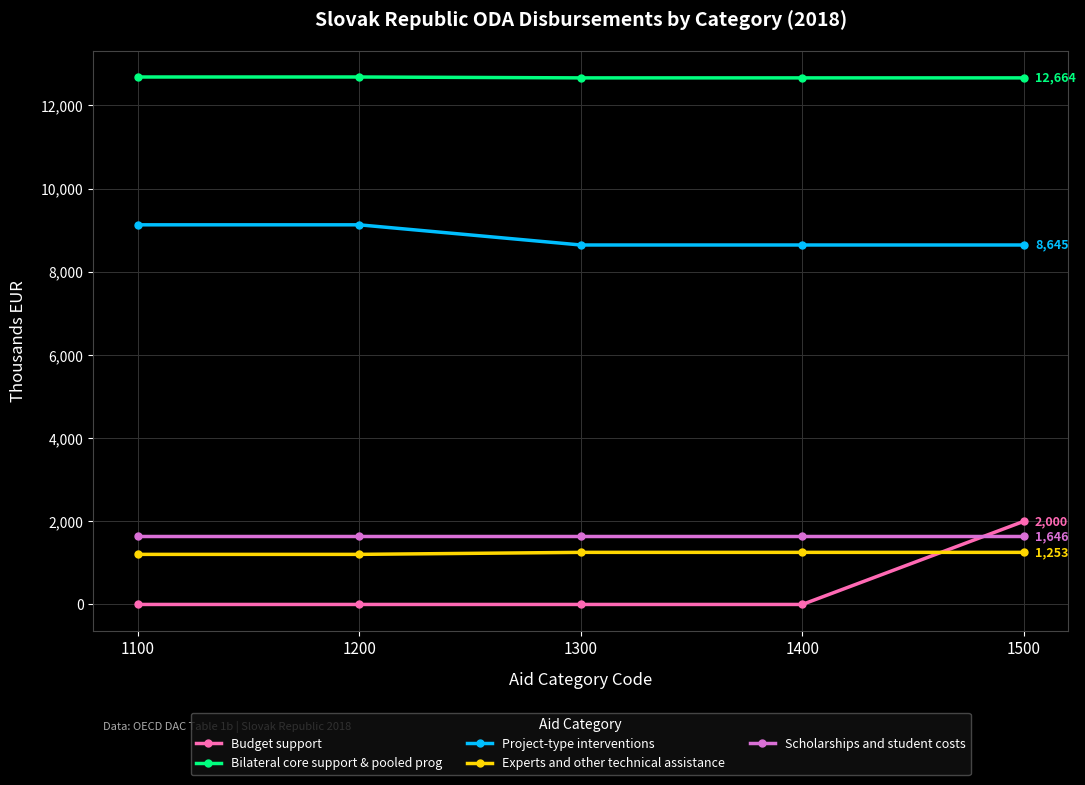

Is the value of Experts and other technical assistance at 1200 greater than the value of Project-type interventions at 1100?

No